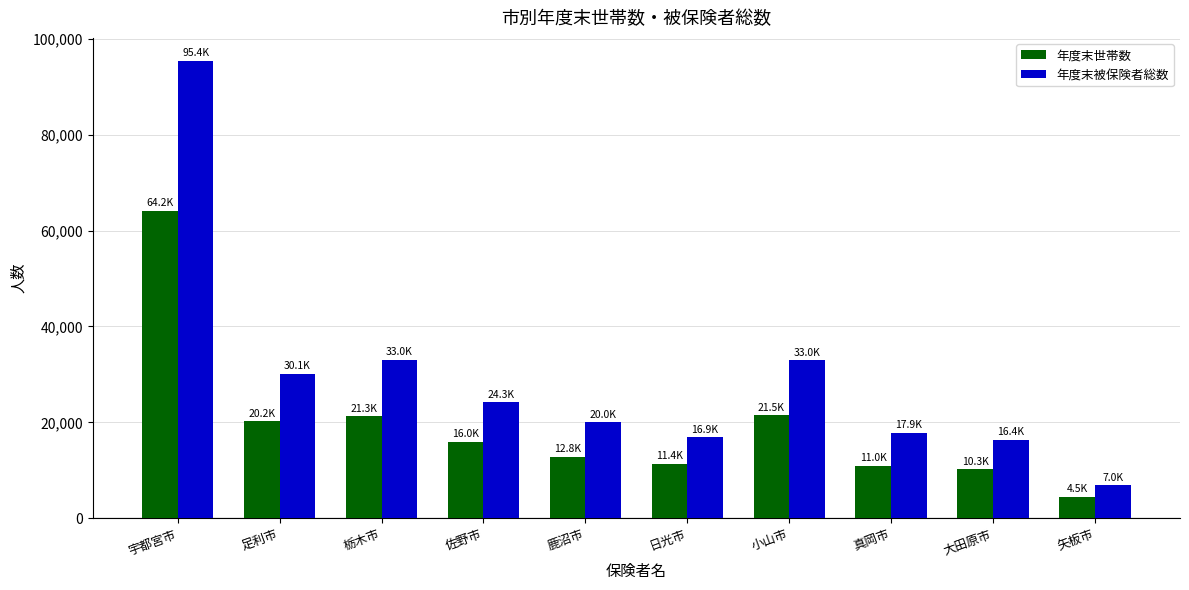

Rank the series by their maximum value, from lowest to highest.

年度末世帯数, 年度末被保険者総数